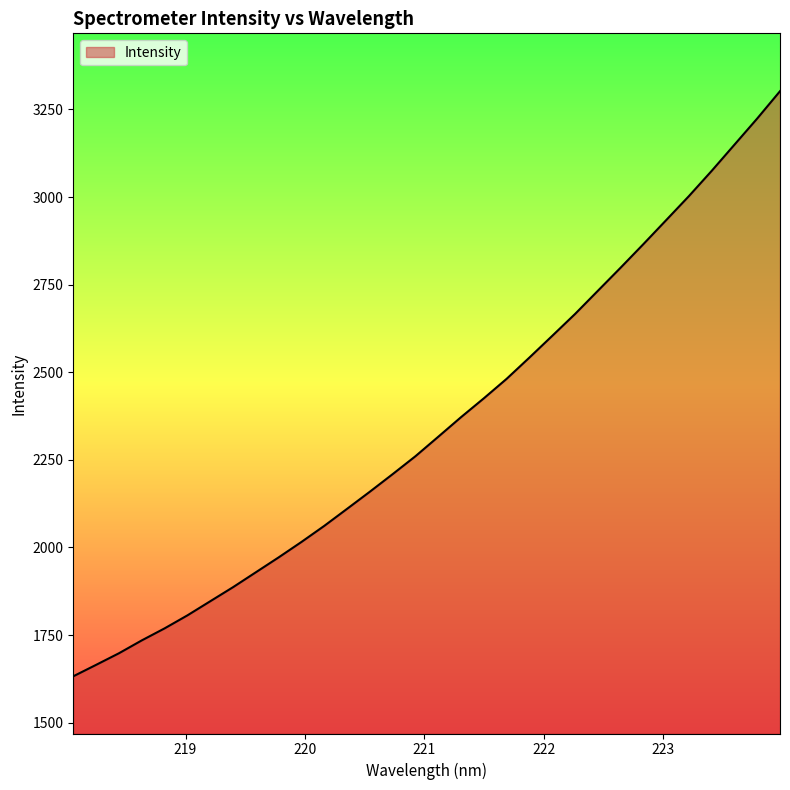

Does the chart have visible grid lines?

No